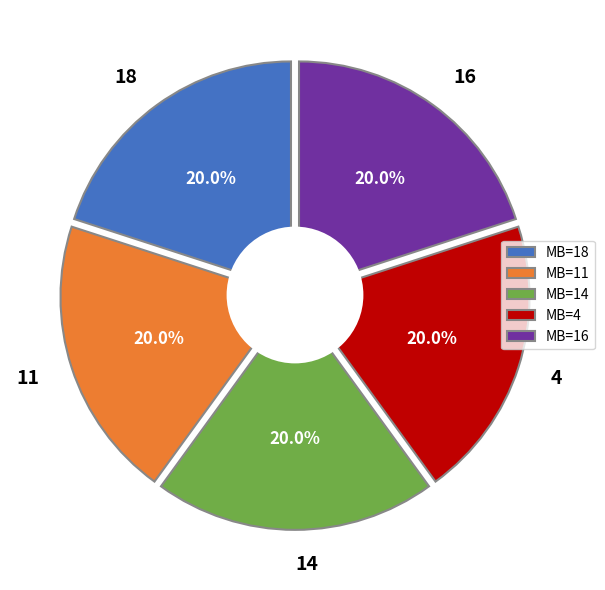

Is it true that 20 is 11% of the pie?

False